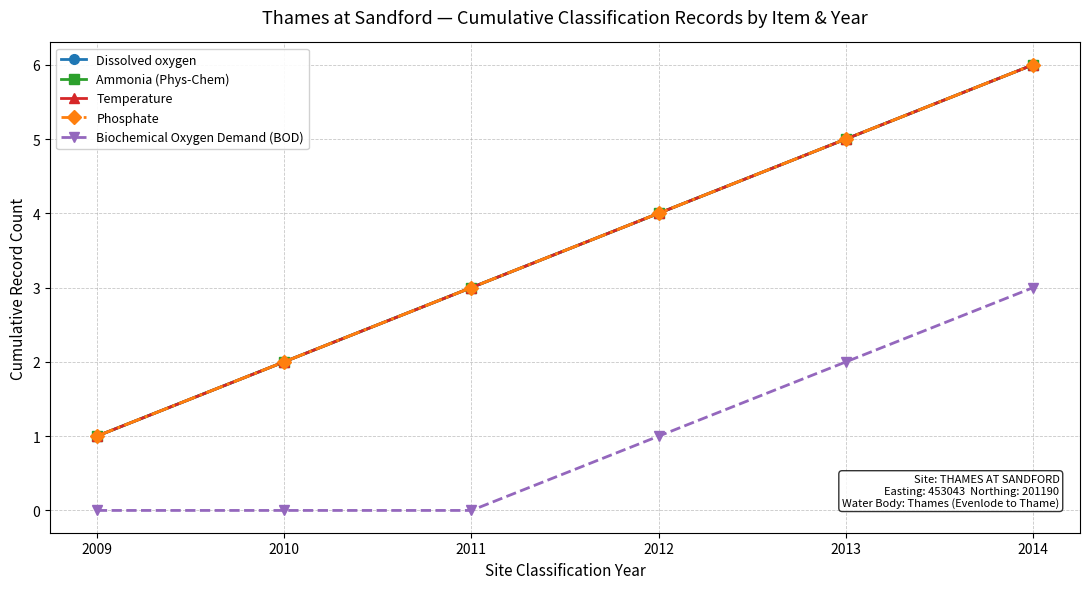

Is this an area chart (filled region under the line)?

No